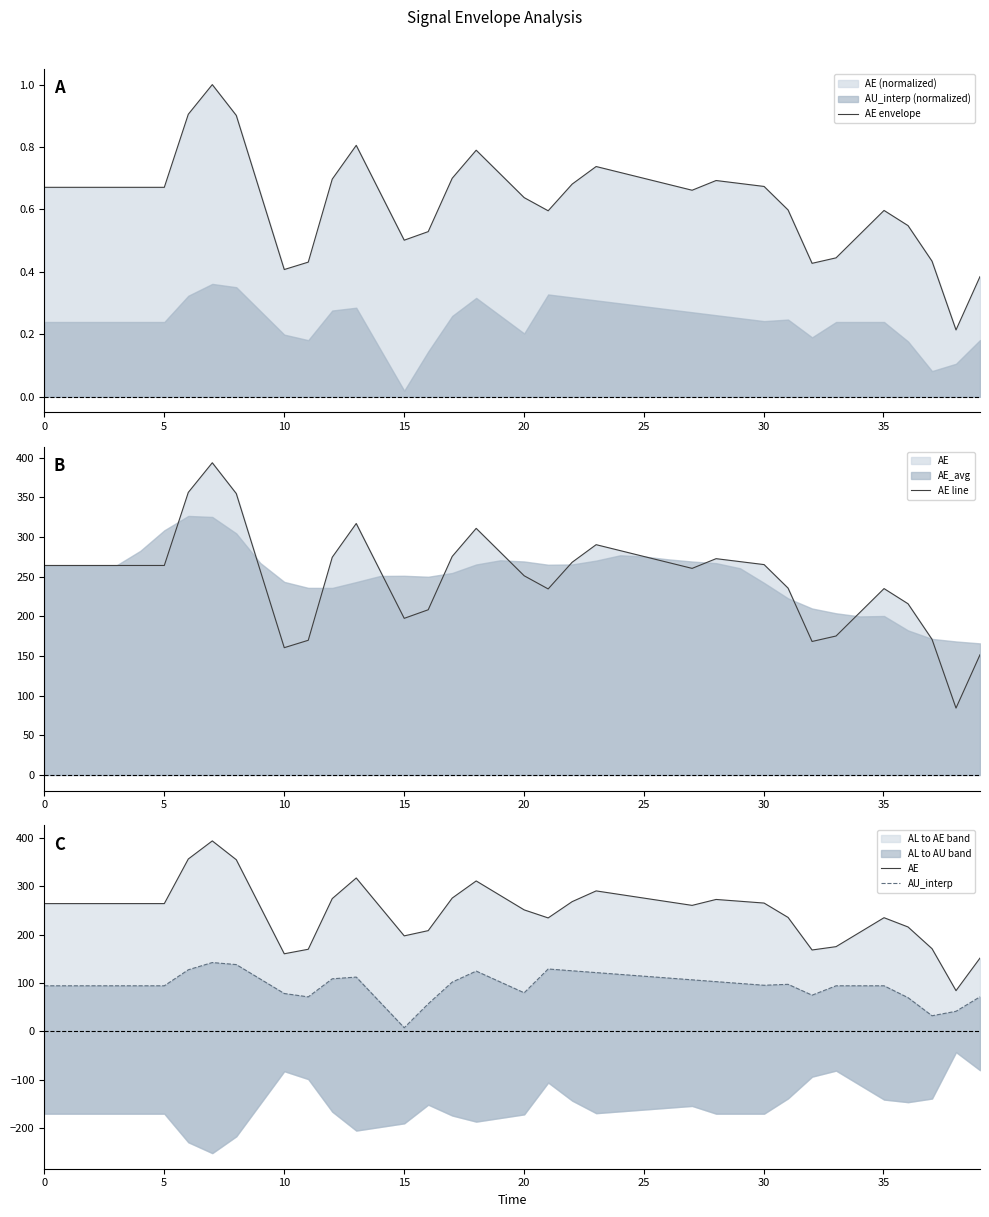

What is the highest value of the AE envelope series?

1.0